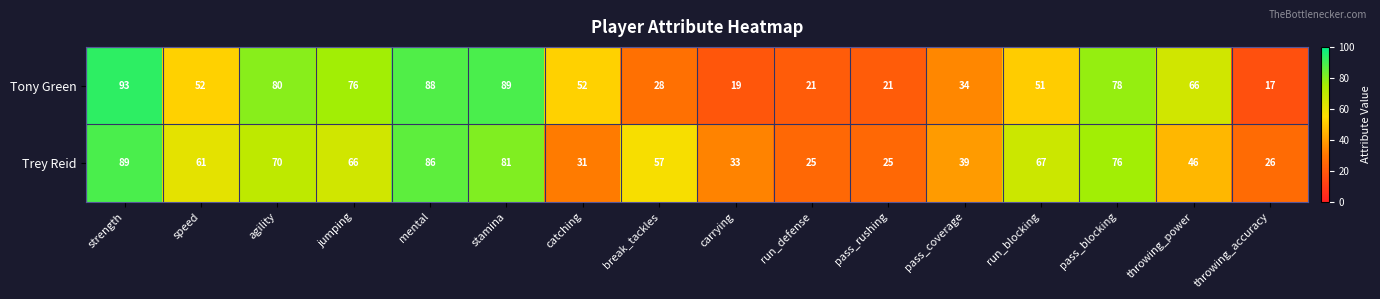

What is the total value across all series at speed?

113